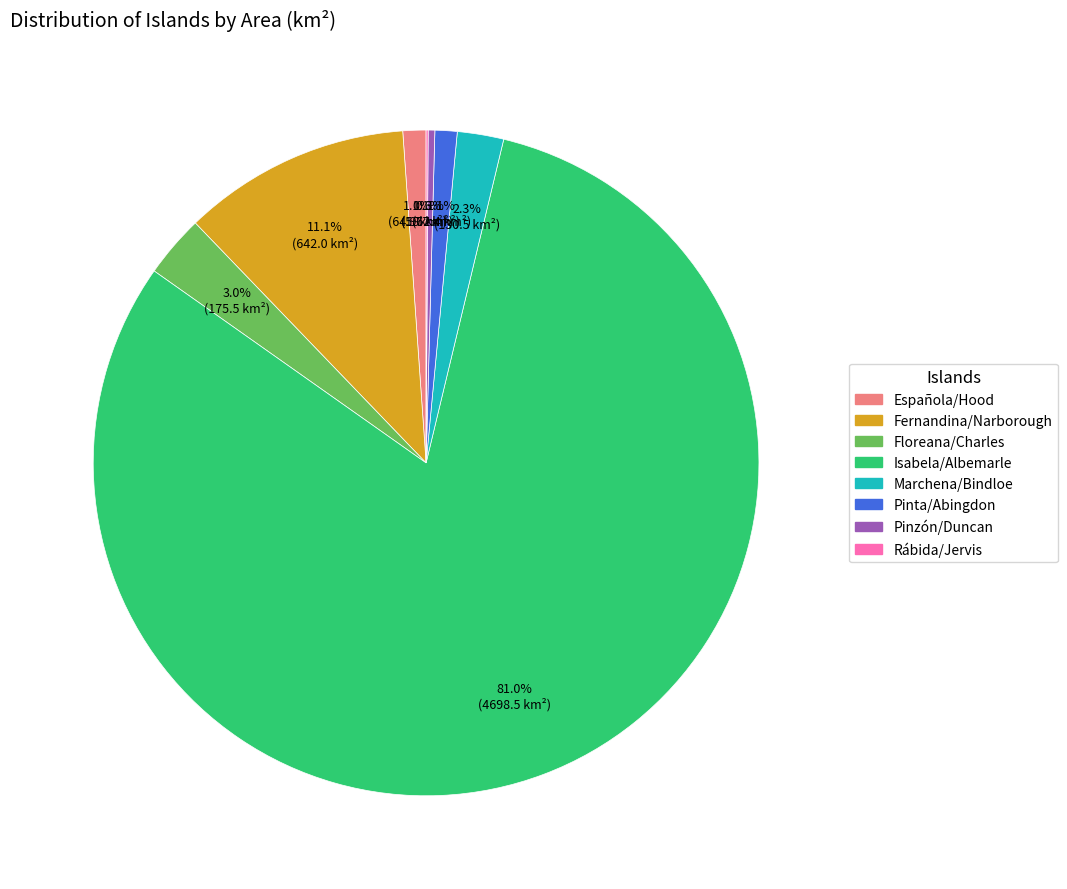

What percentage is NOT represented by Fernandina/Narborough?

88.9%